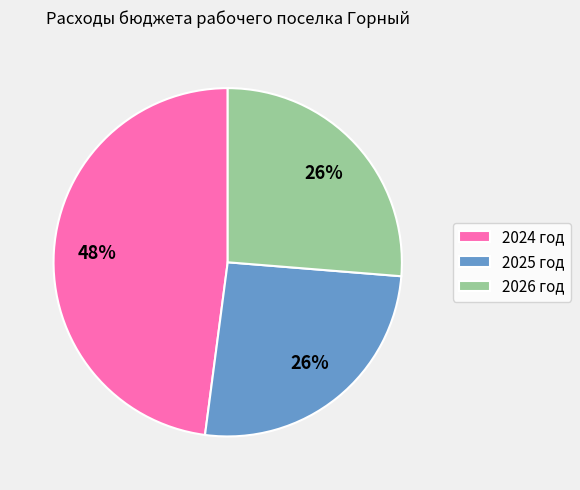

Which slice is the largest?

2024 год